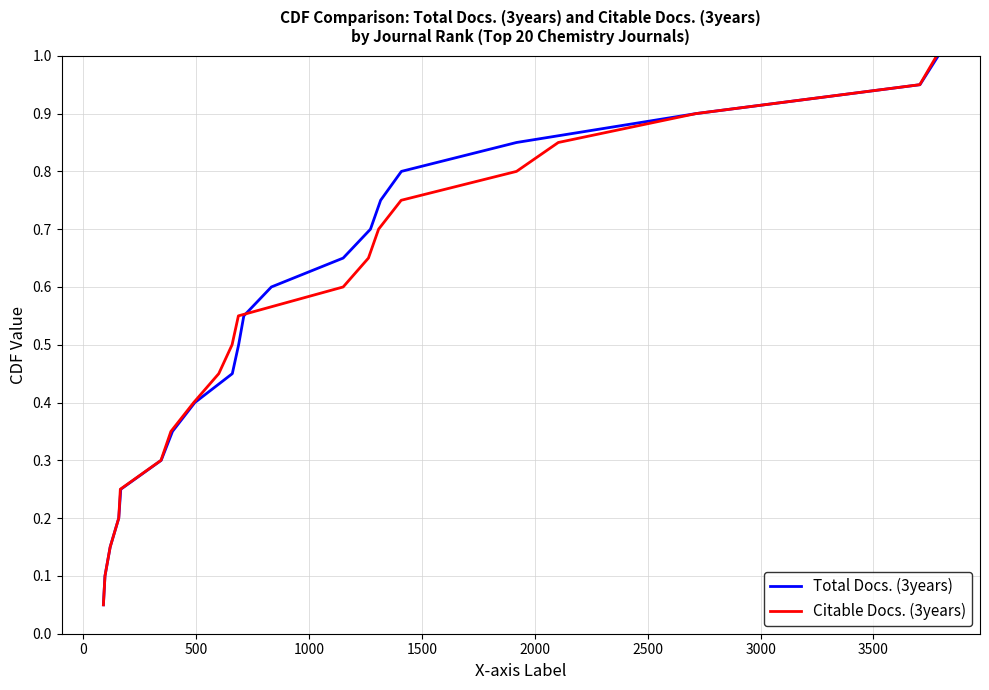

What is the maximum value for Total Docs. (3years)?

1.0